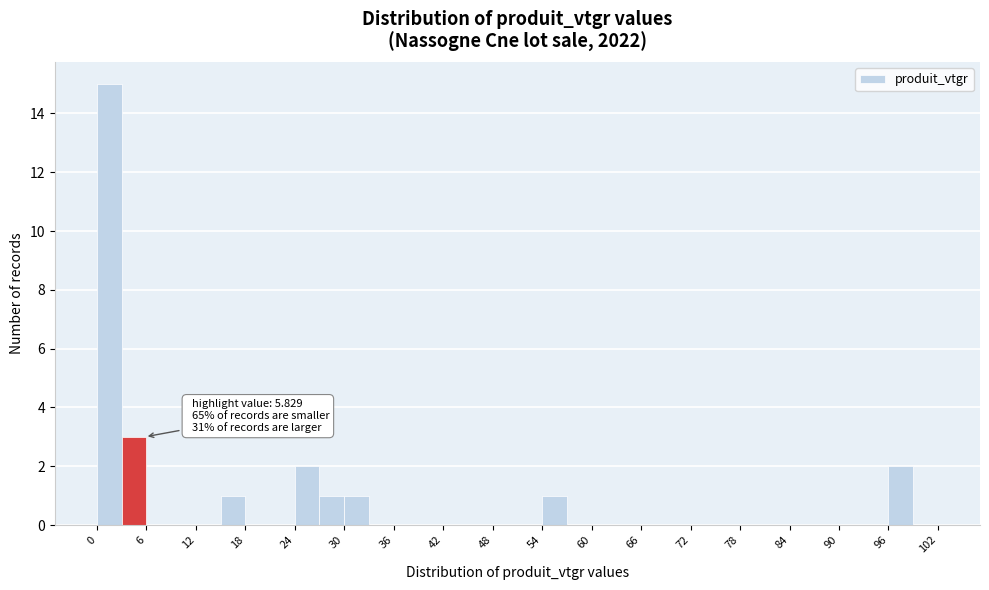

Read against the x-axis, roughly where is the centre of the tallest bar?

2